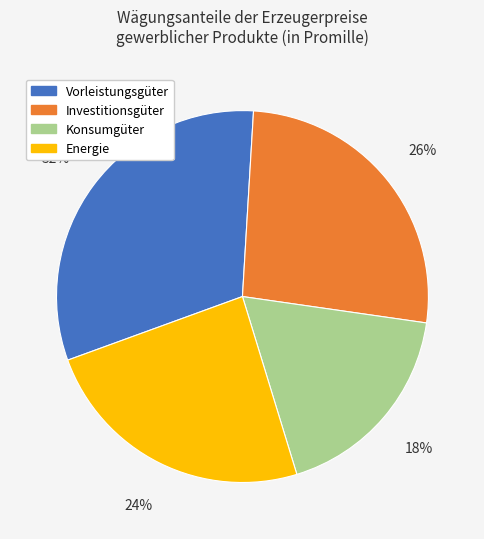

To the nearest percent, what is the combined percentage of Investitionsgüter and Konsumgüter?

44%